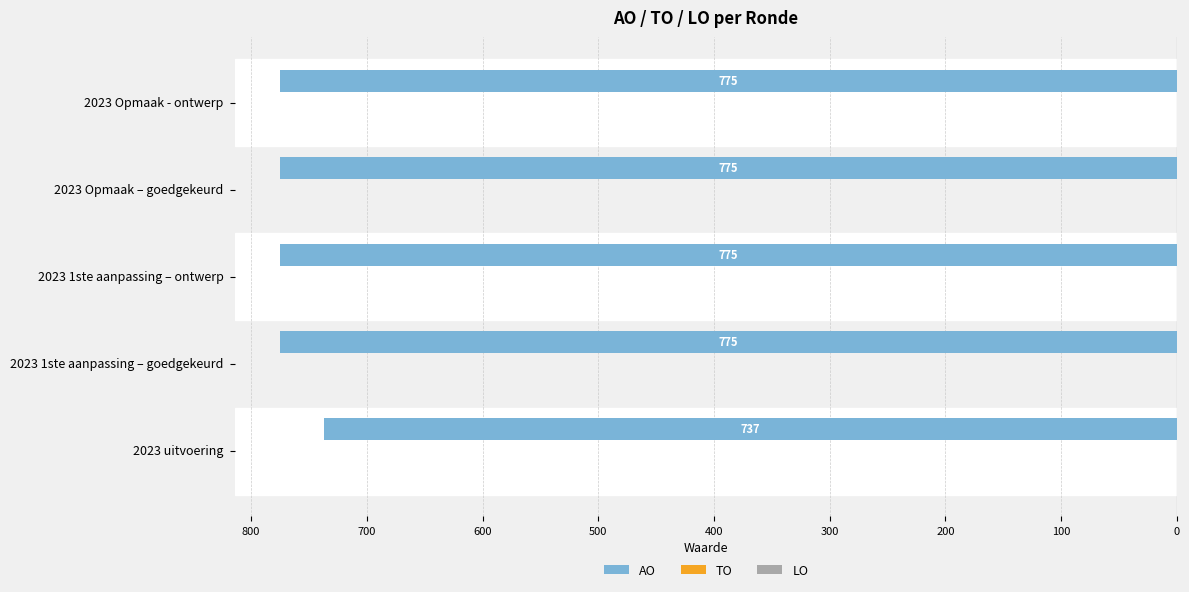

Are the bars horizontal?

Yes